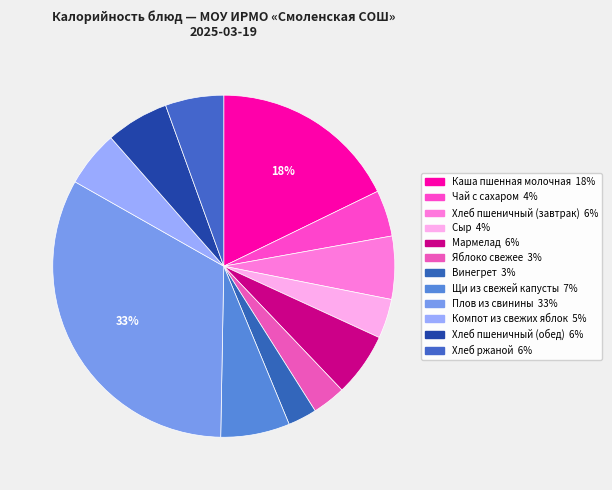

How much of the chart is everything except Яблоко свежее?

96.8%